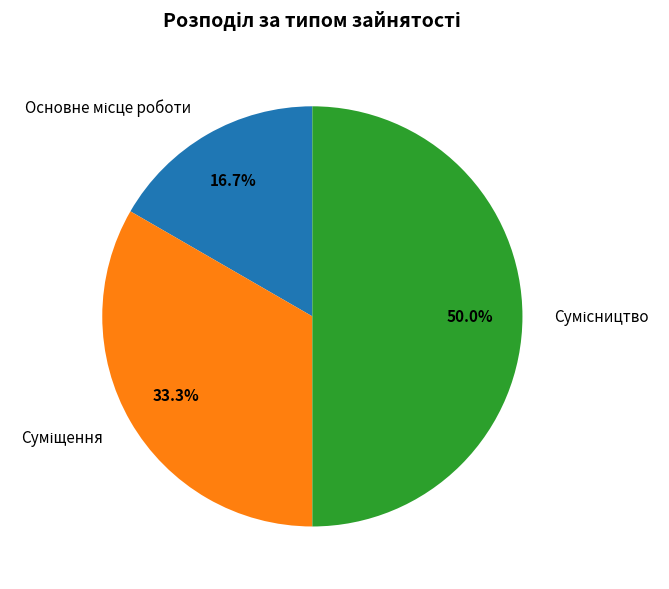

Does Суміщення account for over 50% of the chart?

No